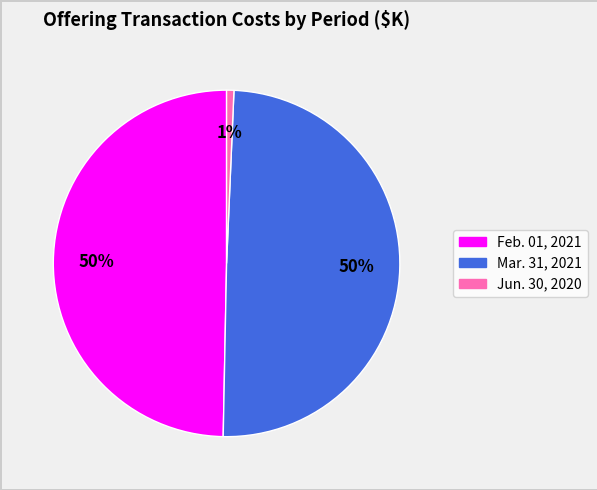

The Mar. 31, 2021 slice represents 50% of the pie. True or false?

True